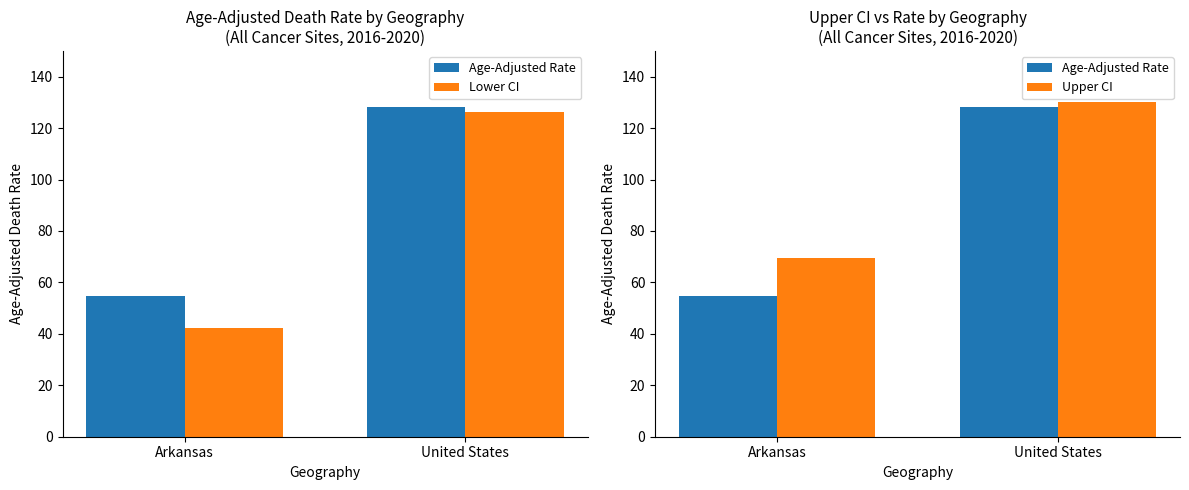

What is the difference between the Age-Adjusted Rate values at United States and Arkansas?

73.6